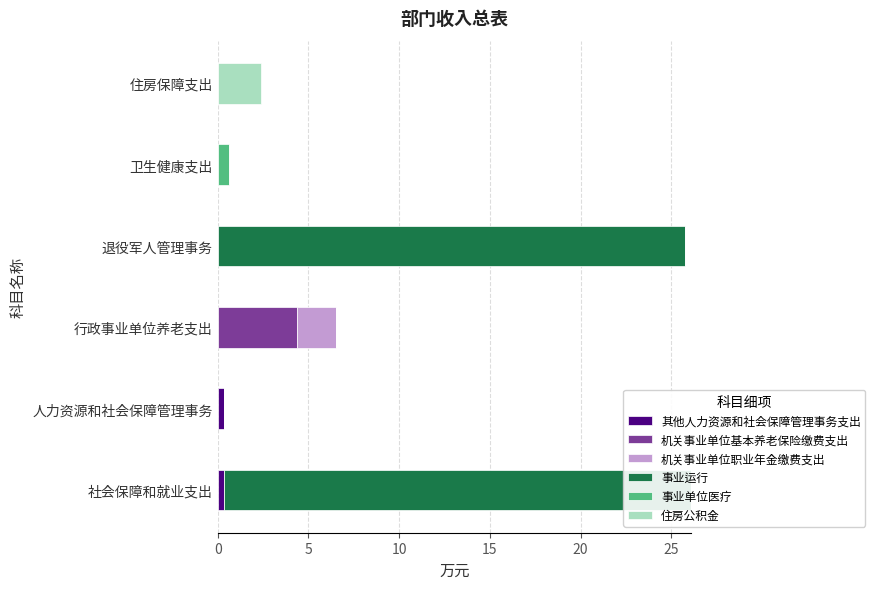

How many groups of bars are there?

6